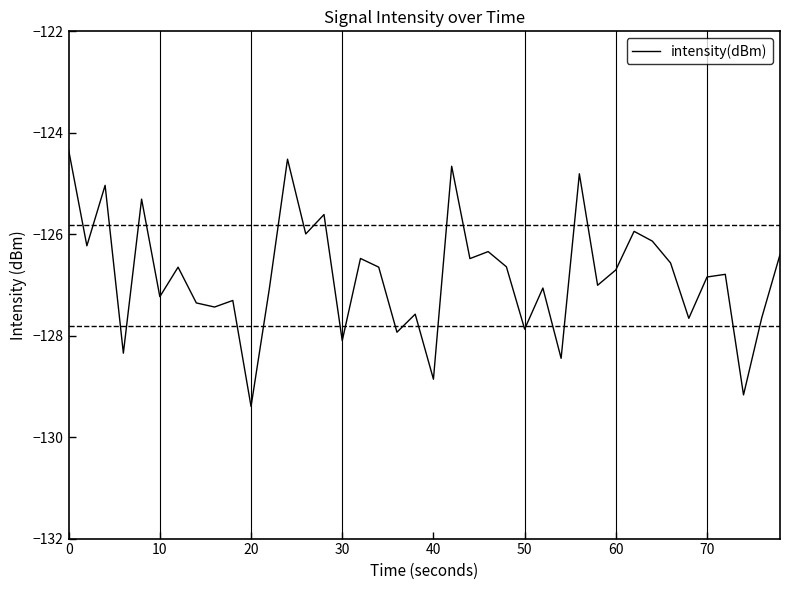

What is the greatest value displayed?

-124.3